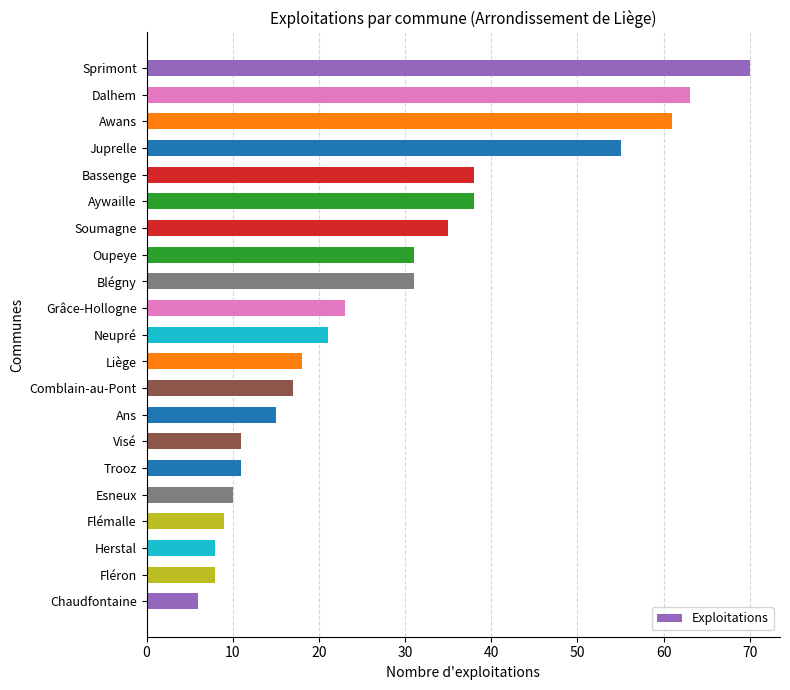

Is it true that the value at Grâce-Hollogne is 31?

False